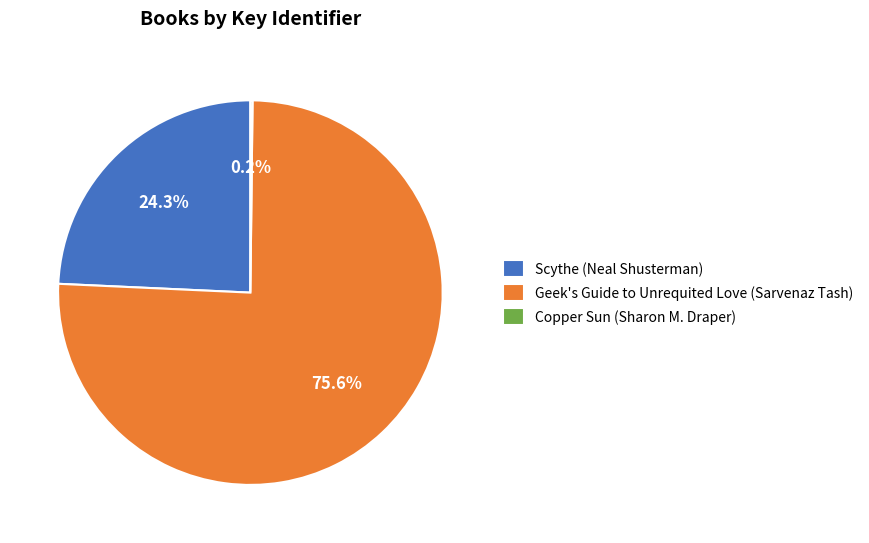

What is the majority slice?

Geek's Guide to Unrequited Love (Sarvenaz Tash)